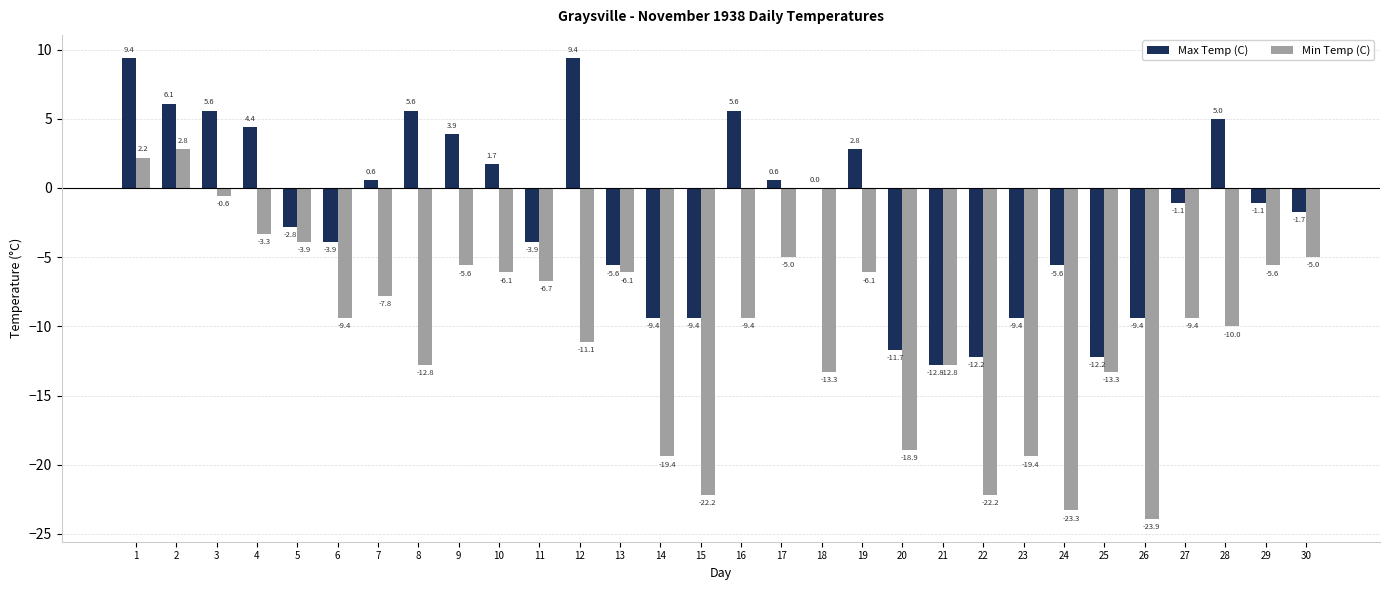

At which label is Min Temp (C) closest to -10?

28